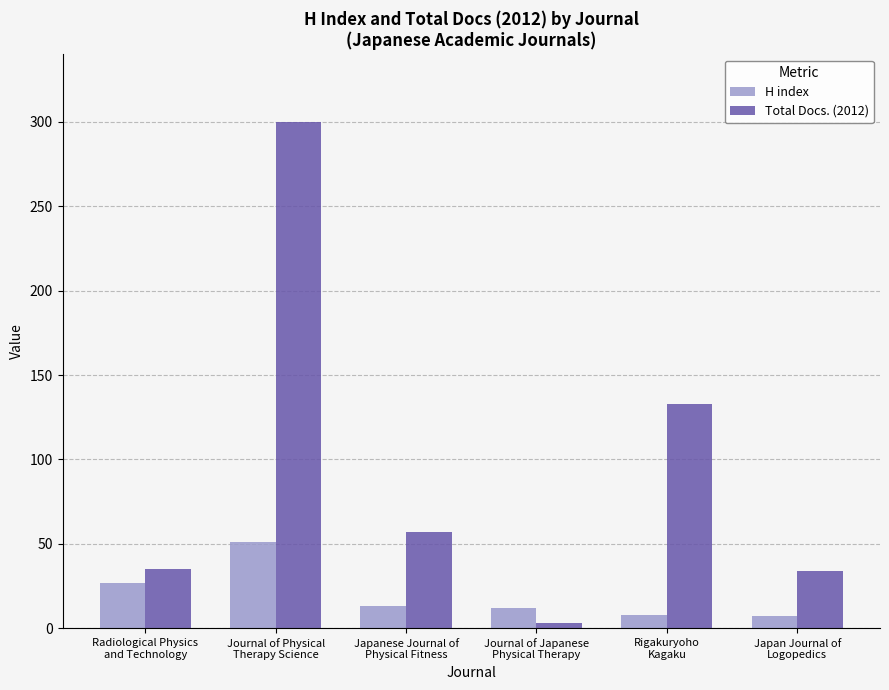

How many data points does each series have?

6